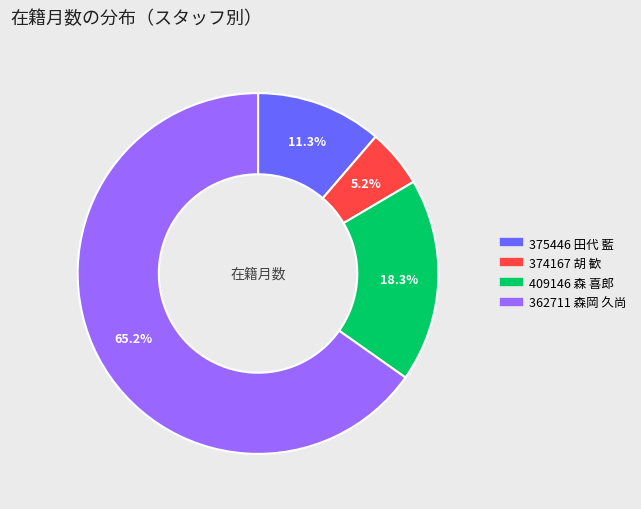

What percentage is the 375446 田代 藍 slice, to the nearest percent?

11%